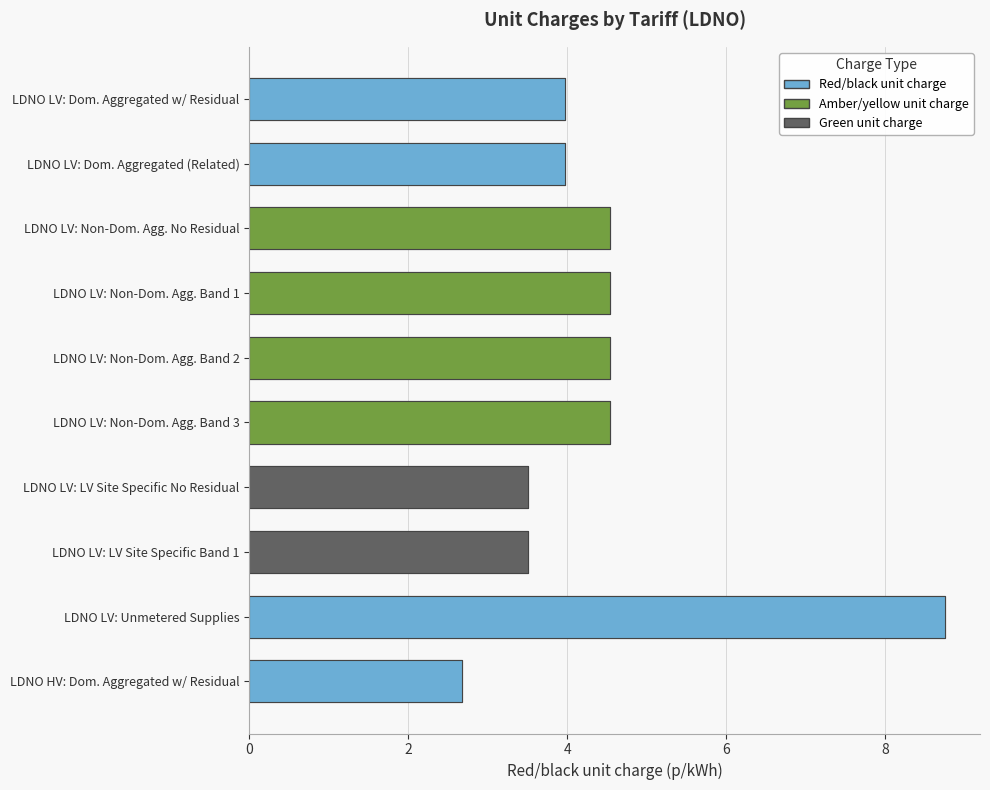

Is it true that Green unit charge equals 0.0 at LDNO LV: Non-Domestic Aggregated Band 3?

False